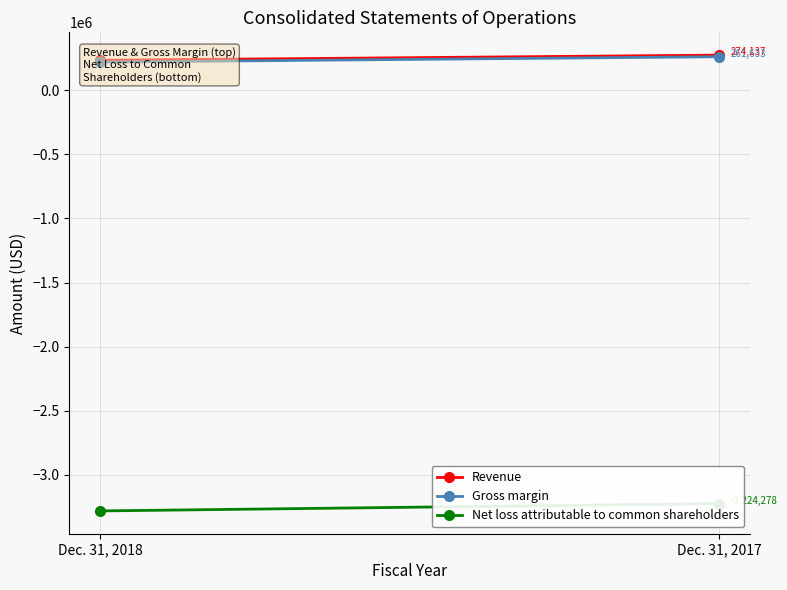

What is the difference between the maximum and minimum values in the Revenue series?

40259